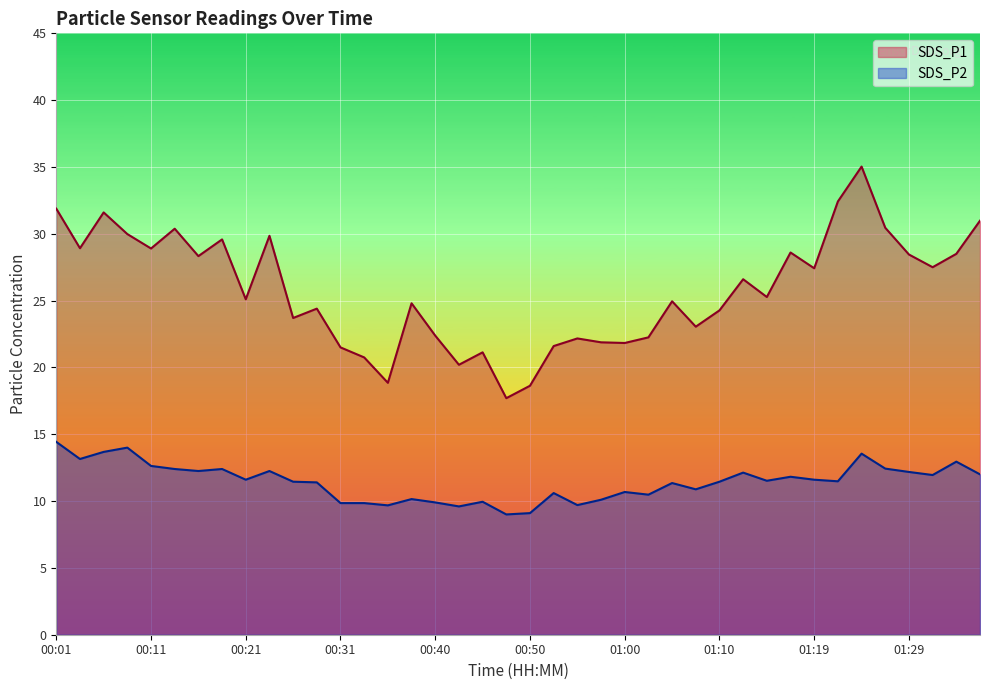

At which category does SDS_P1 reach its first local valley?

00:04